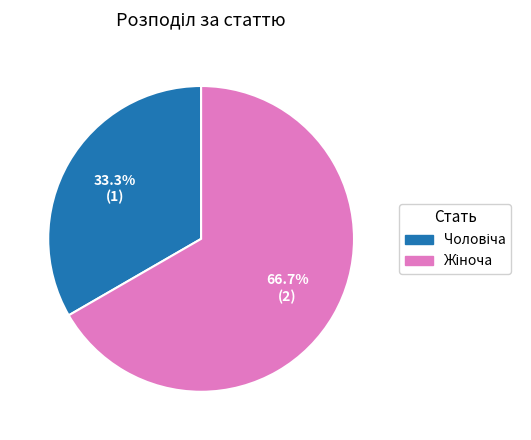

Rank the categories by value from lowest to highest.

Чоловіча, Жіноча